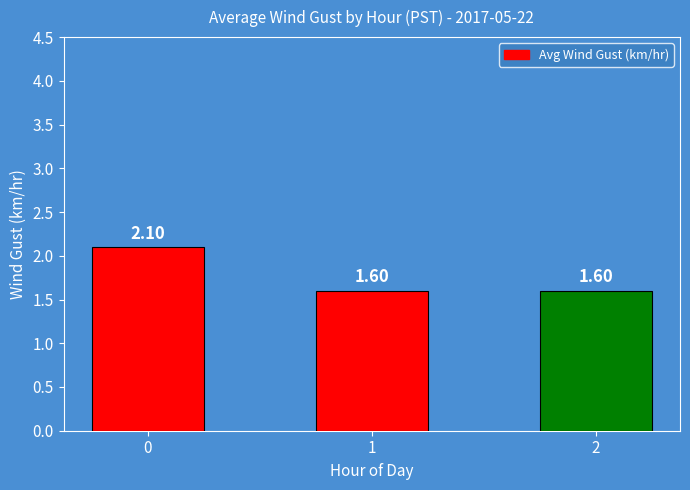

The chart shows a value of 1.1 at 0. True or false?

False